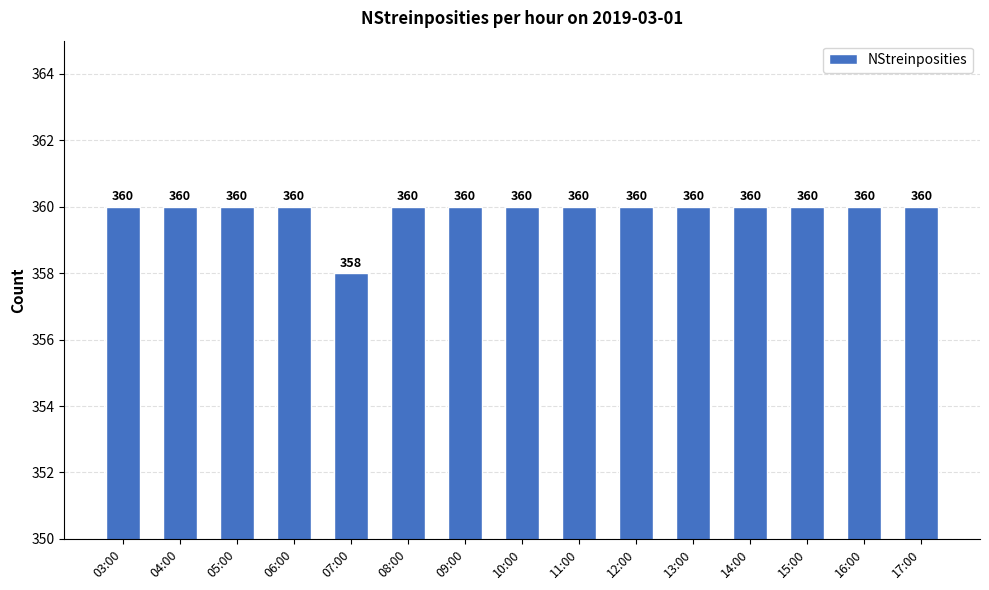

What is the label of the 1st bar from the right?

17:00